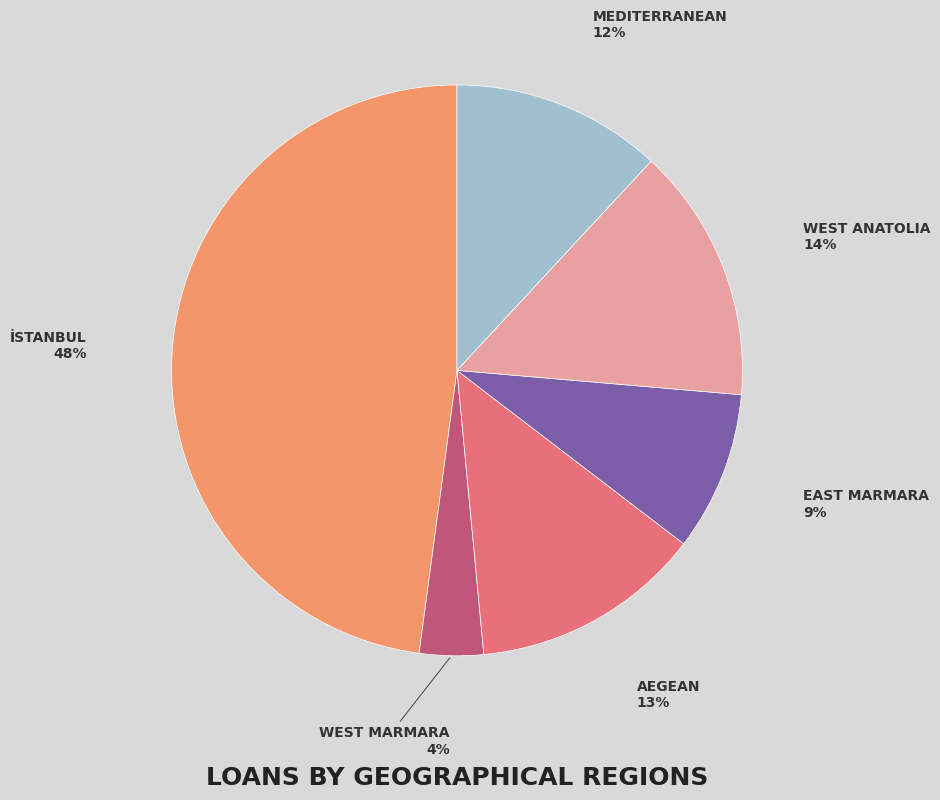

To the nearest percent, what is the difference between the largest and smallest slice percentages?

44%